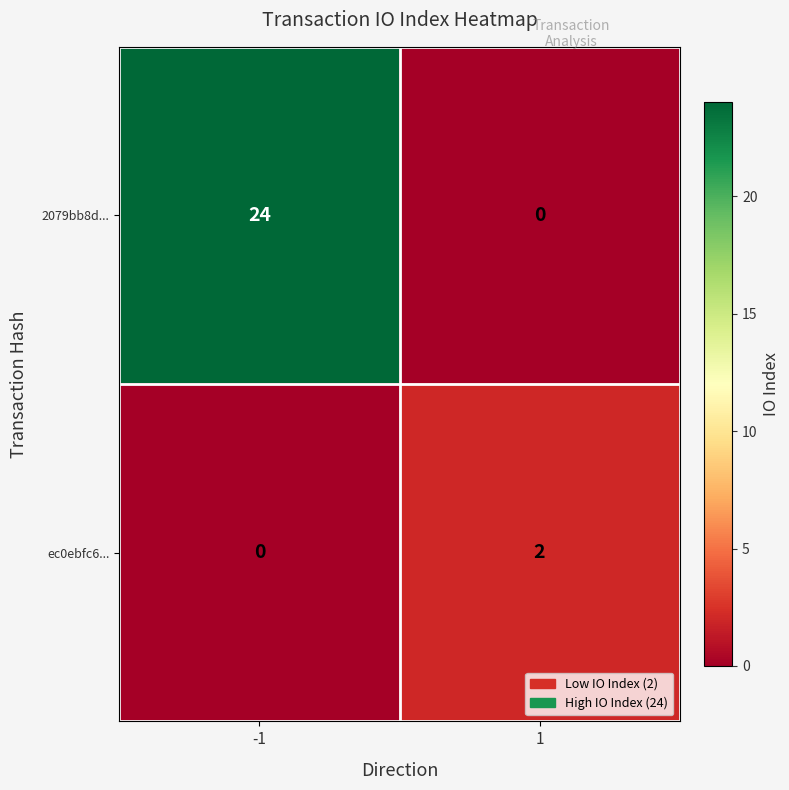

What is the difference between the highest and lowest values at 1?

2